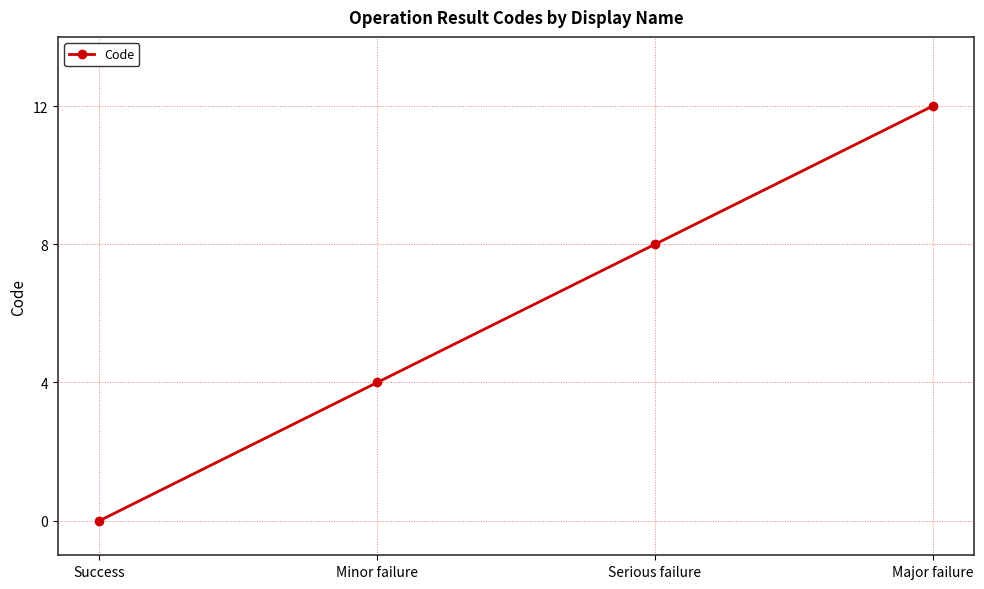

What is the label of the 1st point from the right?

Major failure